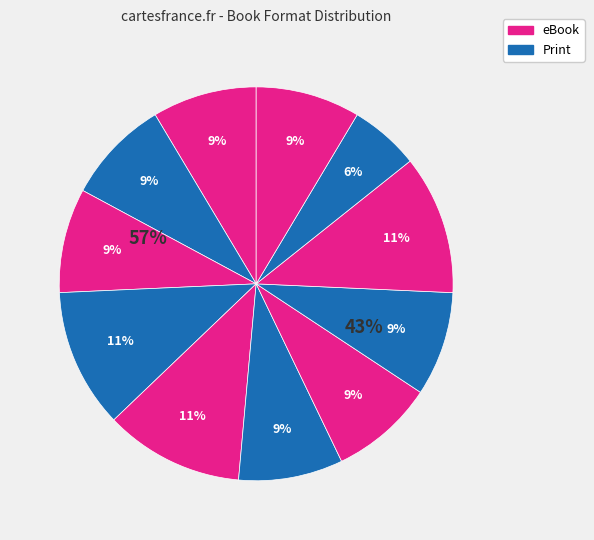

Count the number of slices in the pie.

11